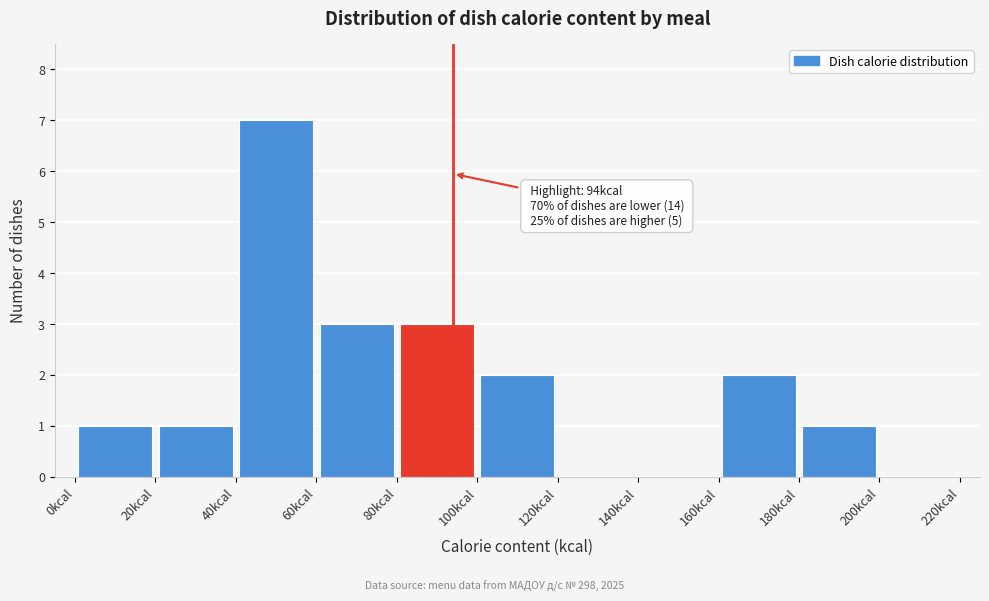

Which range on the x-axis has the tallest bar?

40 to 60